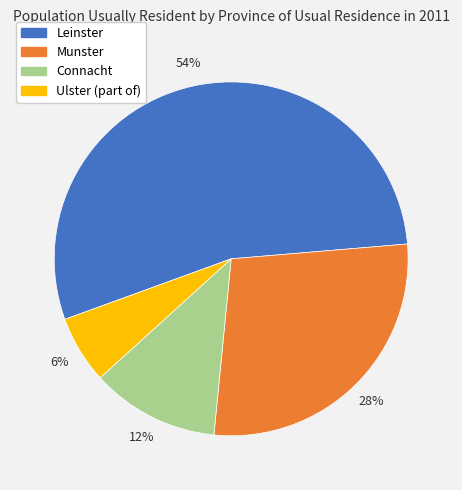

Is Leinster the majority of the pie?

Yes